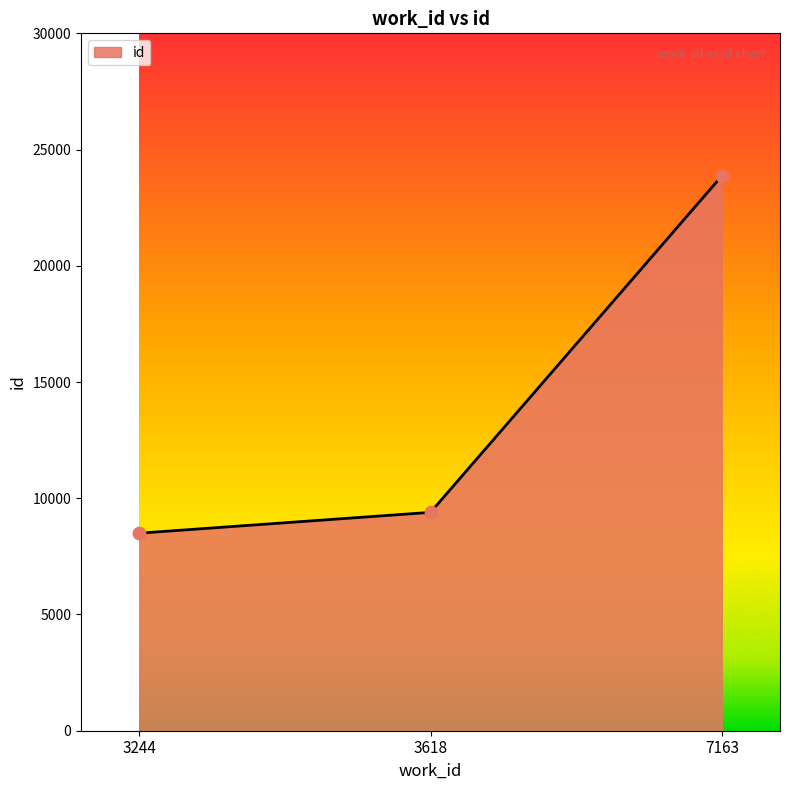

Approximately how many times larger is the value at 3244 compared to 3618?

0.9